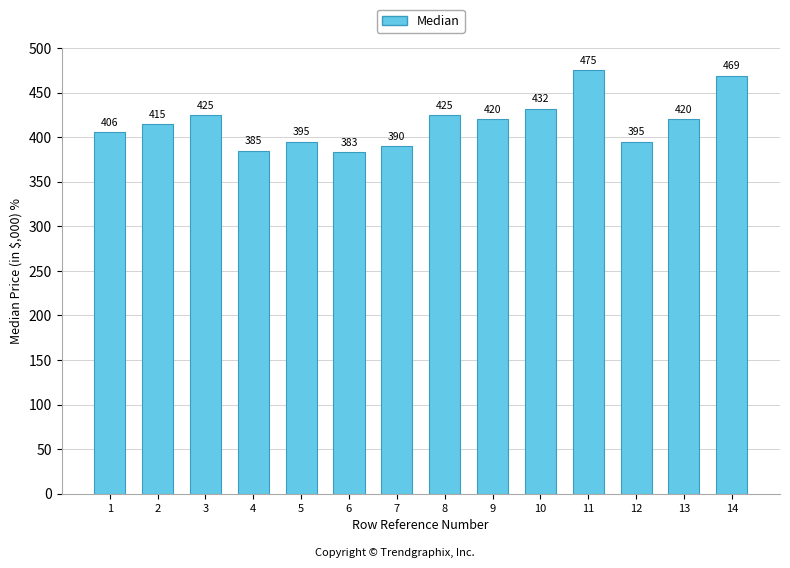

What is the ratio of the value at 4 to the value at 7?

1.0